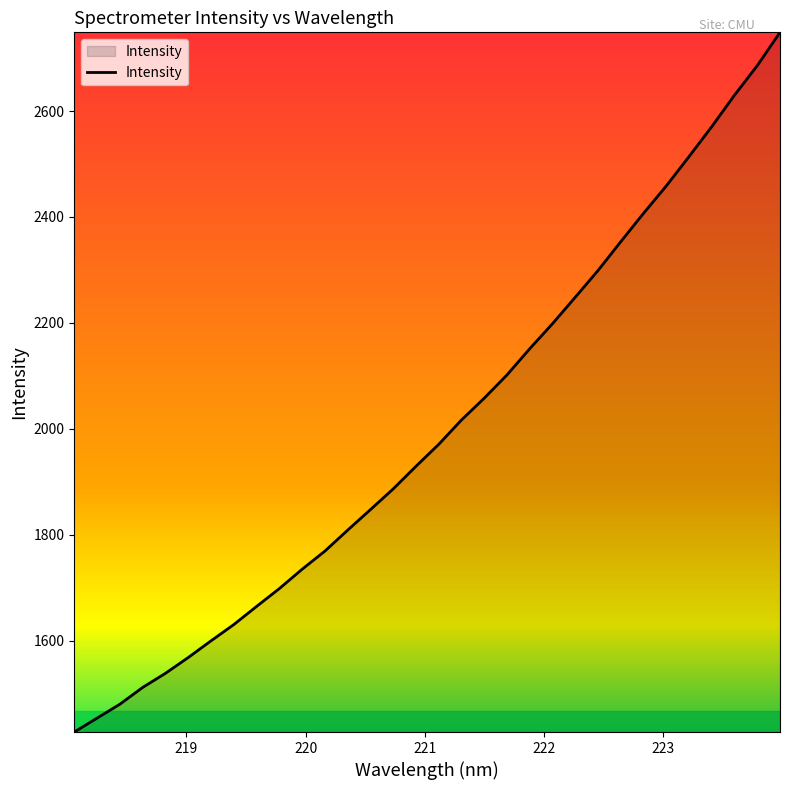

What is the difference between the maximum and minimum values?

1321.6